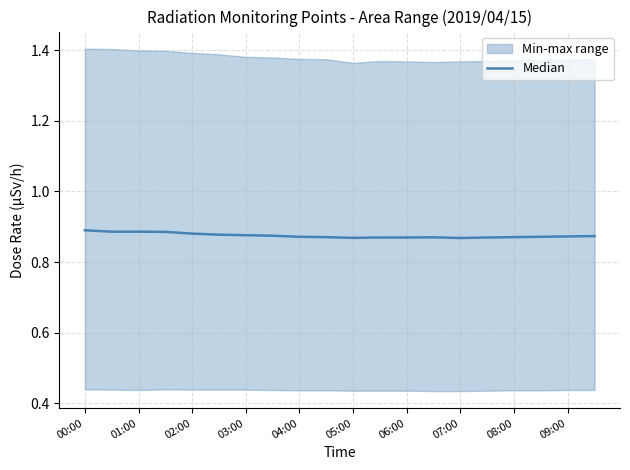

Which category has the lowest value across all series?

07:00